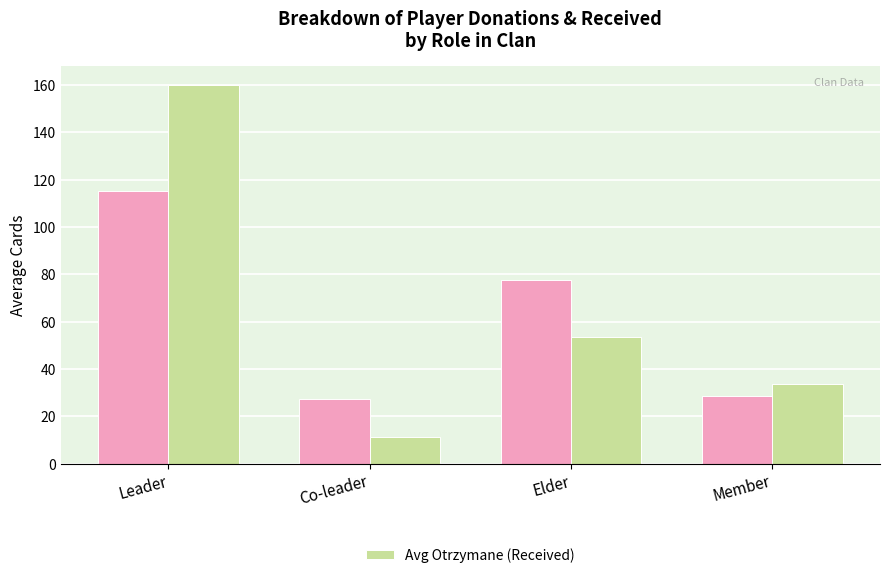

At which category is the sum across all series the highest?

Leader